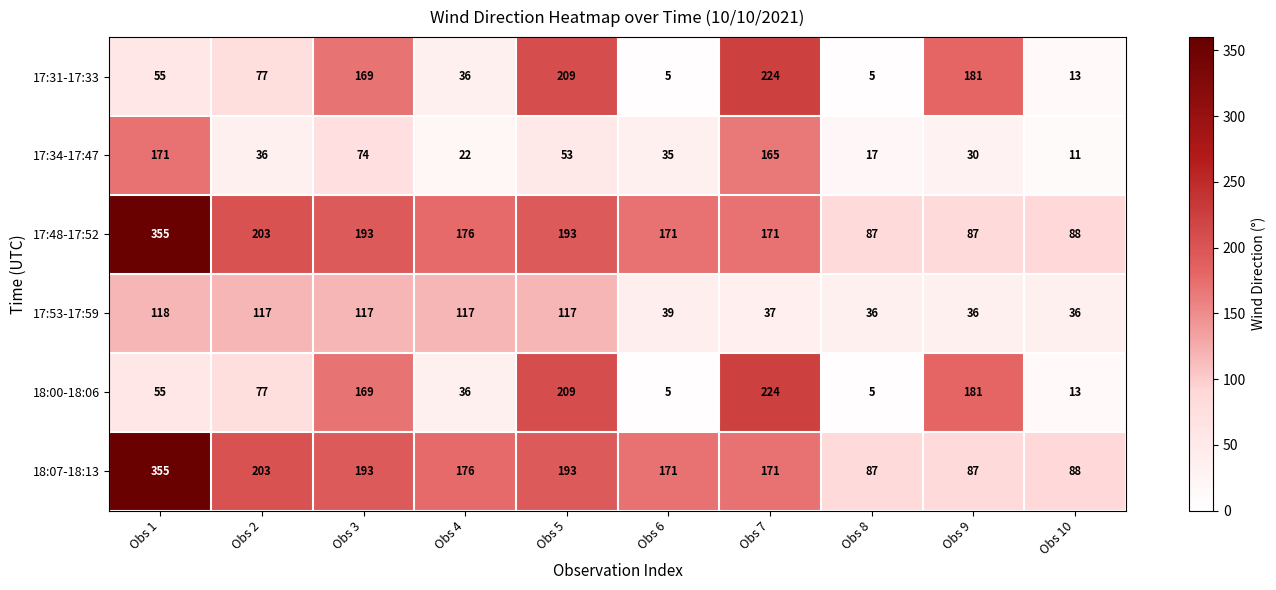

The 17:48-17:52 series shows 87 at Obs 9. True or false?

True